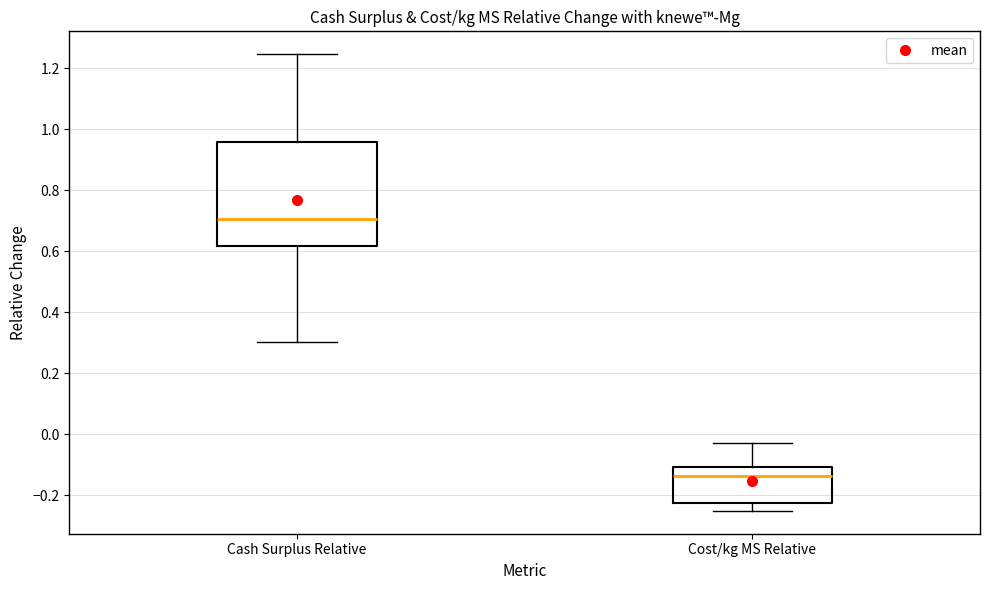

Where does the lower whisker of the box for Cash Surplus Relative end on the y-axis? The values are not printed on the chart, so give them approximately, as read against the axis.

0.30